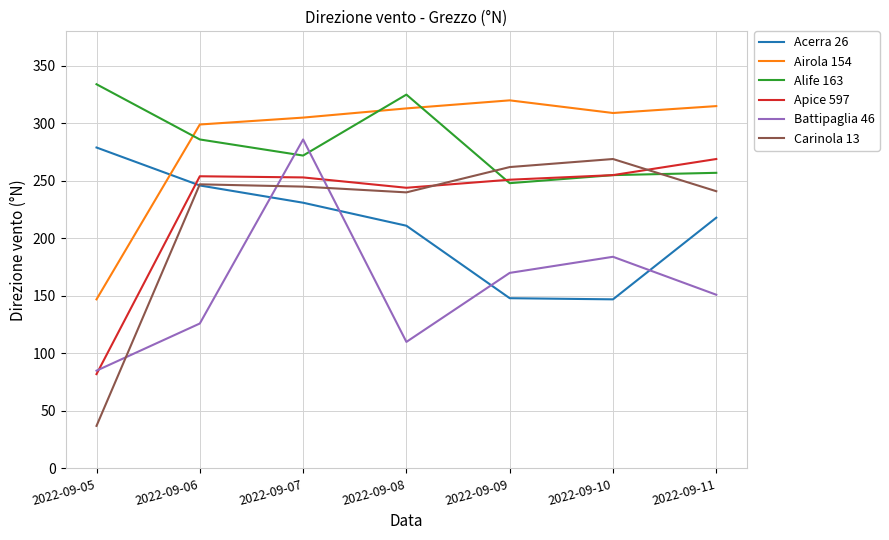

What are all the series names shown in the legend?

Acerra 26, Airola 154, Alife 163, Apice 597, Battipaglia 46, Carinola 13